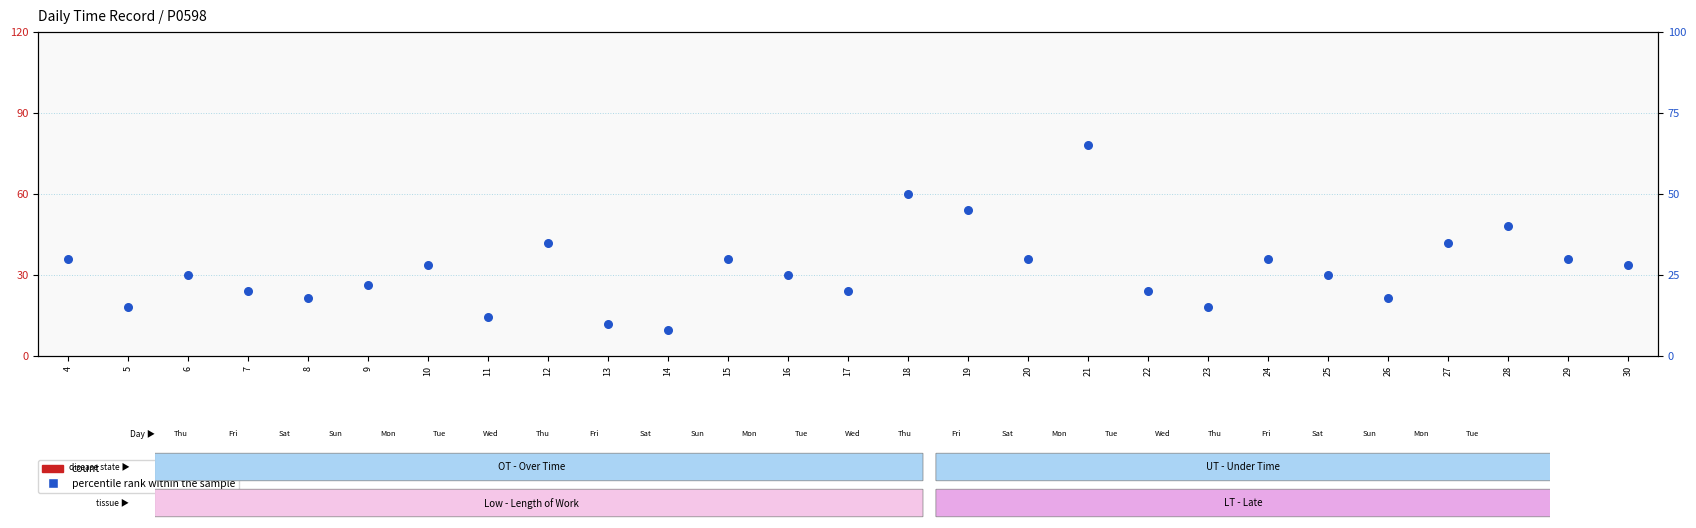

Which series has the widest spread of Y values?

percentile rank within the sample